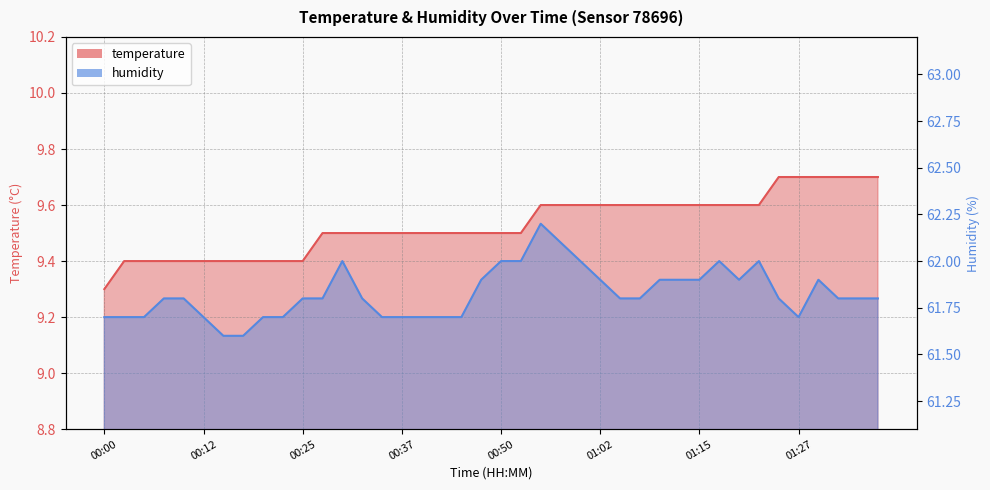

Count the number of data series in this chart.

2